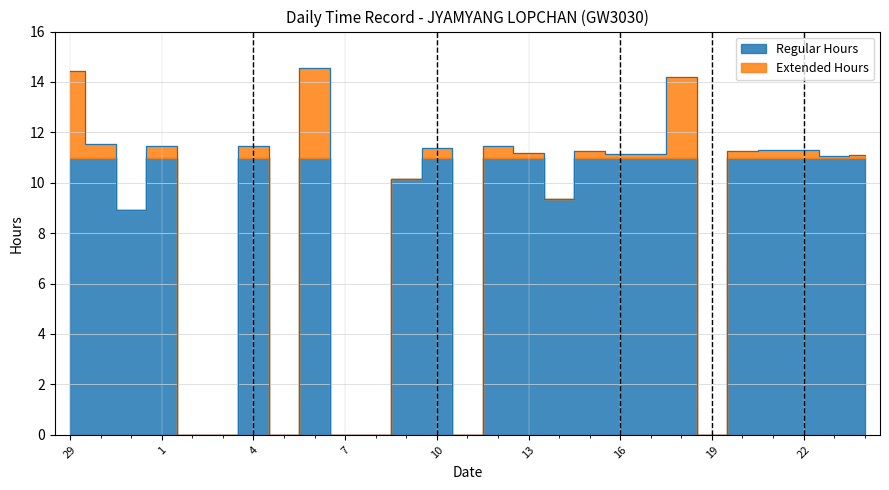

What is the sum of the values at 3 and 6?

14.5